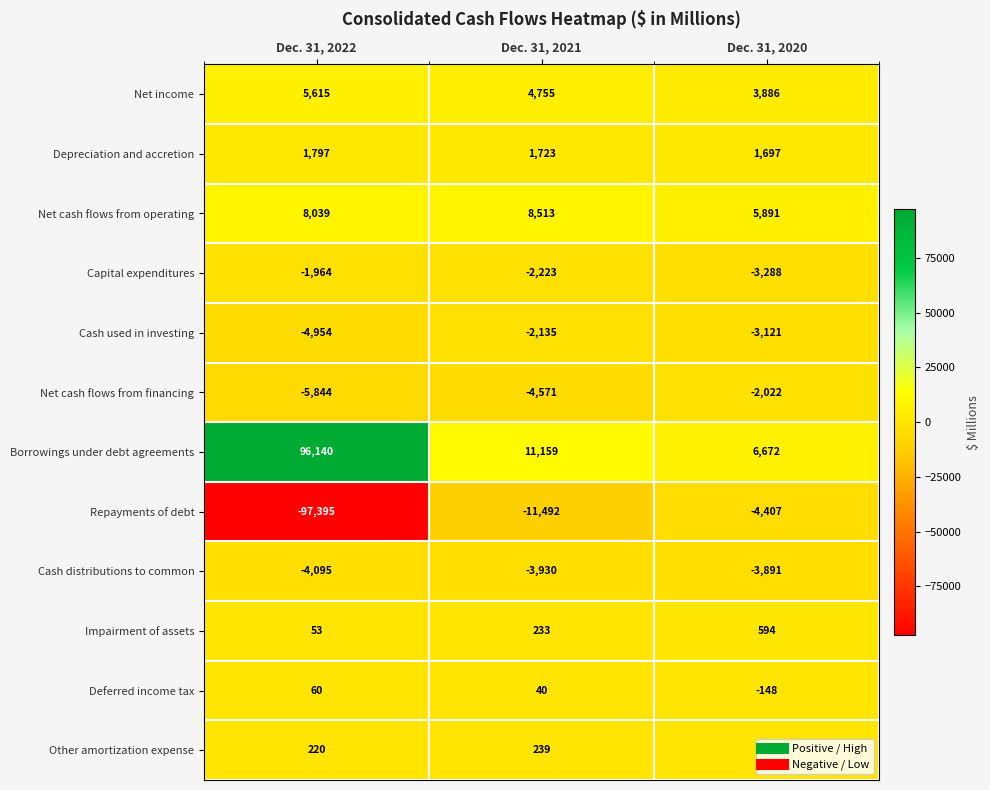

At which category is the sum across all series the highest?

Dec. 31, 2021